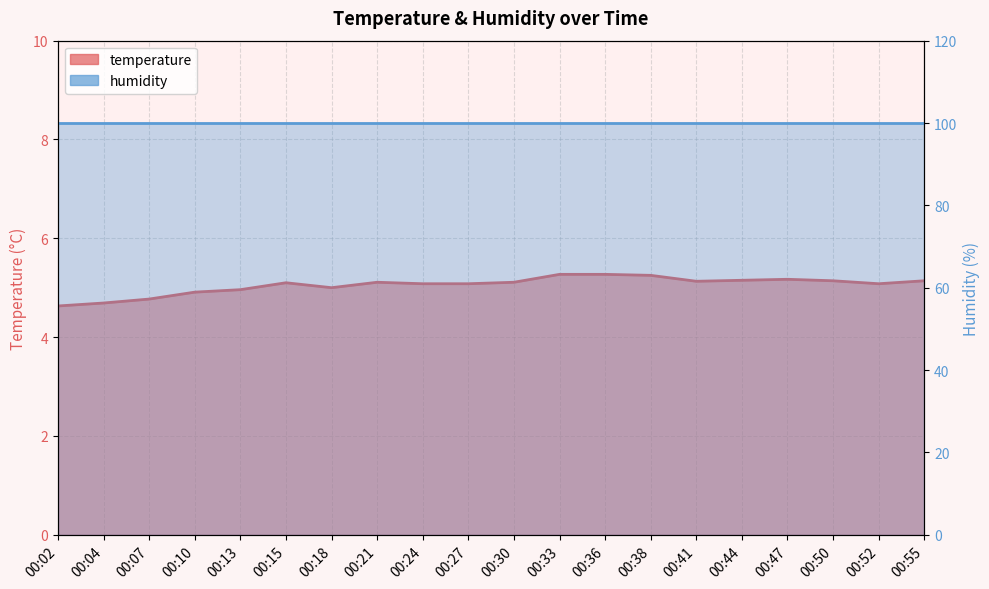

How many data points does each series have?

20